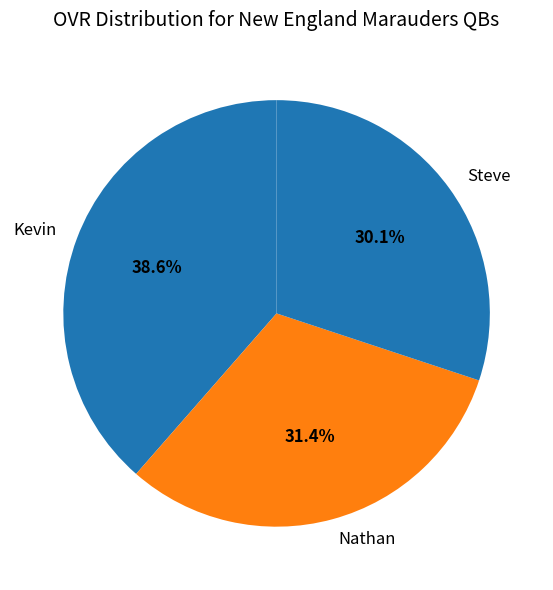

Do Nathan and Kevin together represent more than half of the pie?

Yes